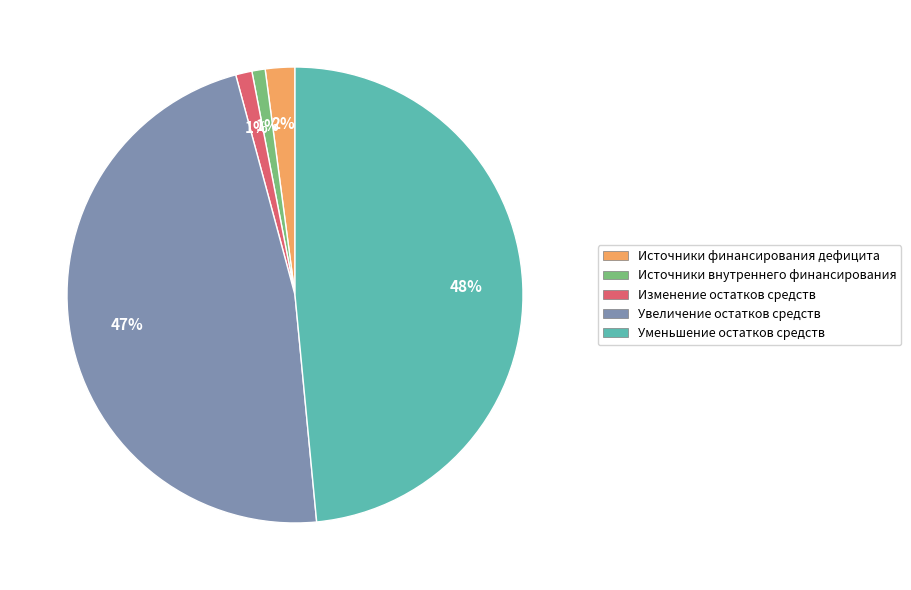

Is there a majority slice in this chart?

No